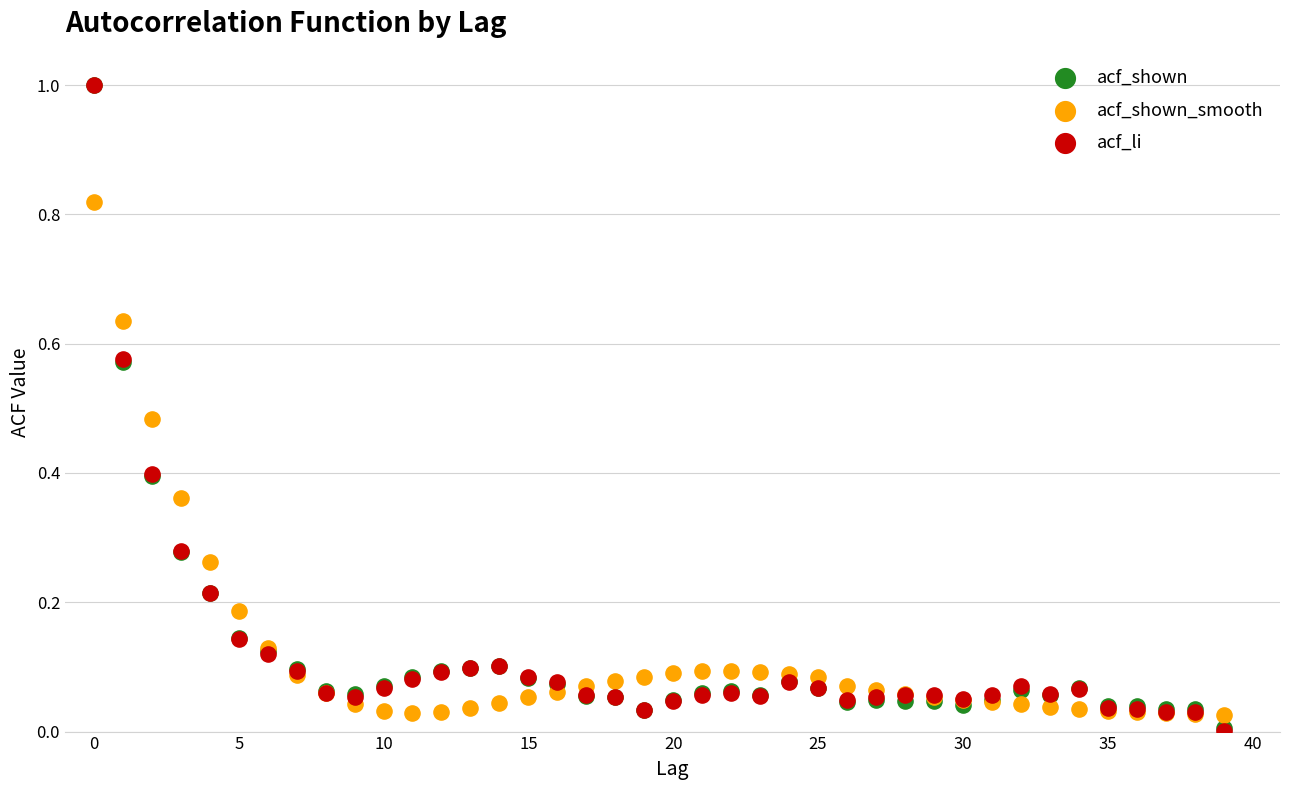

What are all the series names shown in the legend?

acf_shown, acf_shown_smooth, acf_li